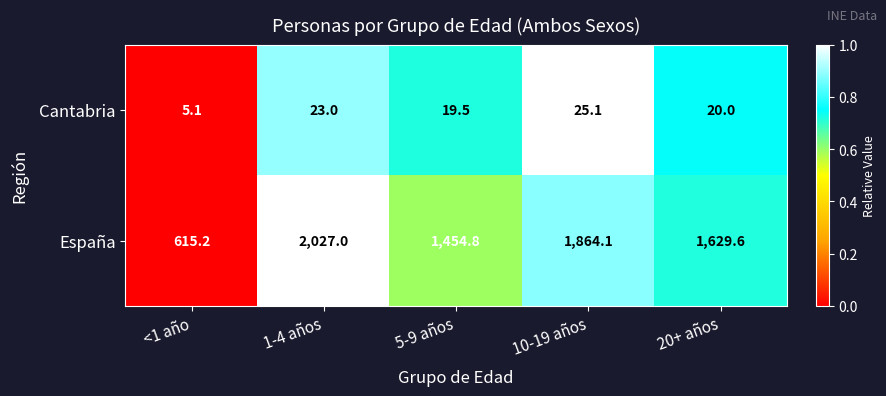

How many data points in España are less than 1629?

2